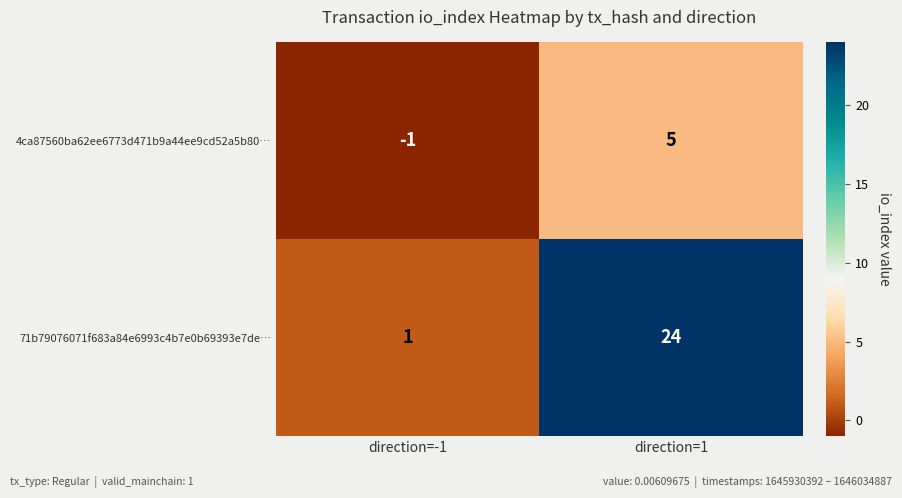

Which category has the lowest value in the 4ca87560ba62ee6773d471b9a44ee9cd52a5b80… series?

direction=-1